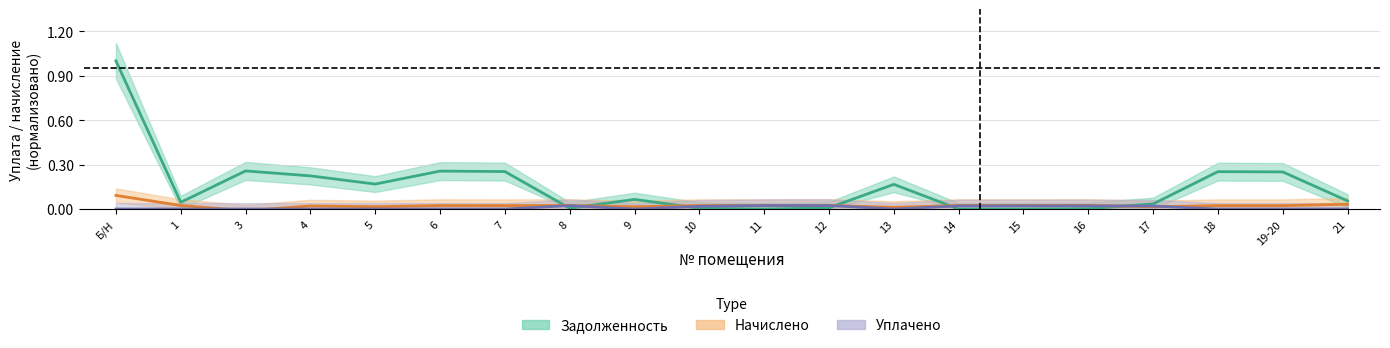

At which label is уплачено closest to 0?

Б/Н